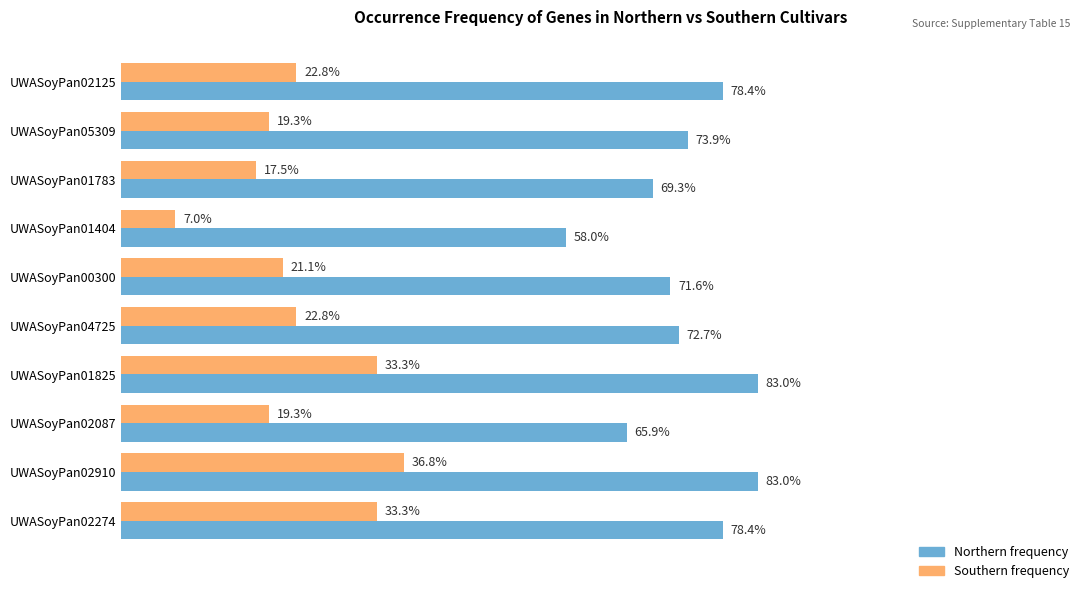

What are all the series names shown in the legend?

Northern frequency, Southern frequency